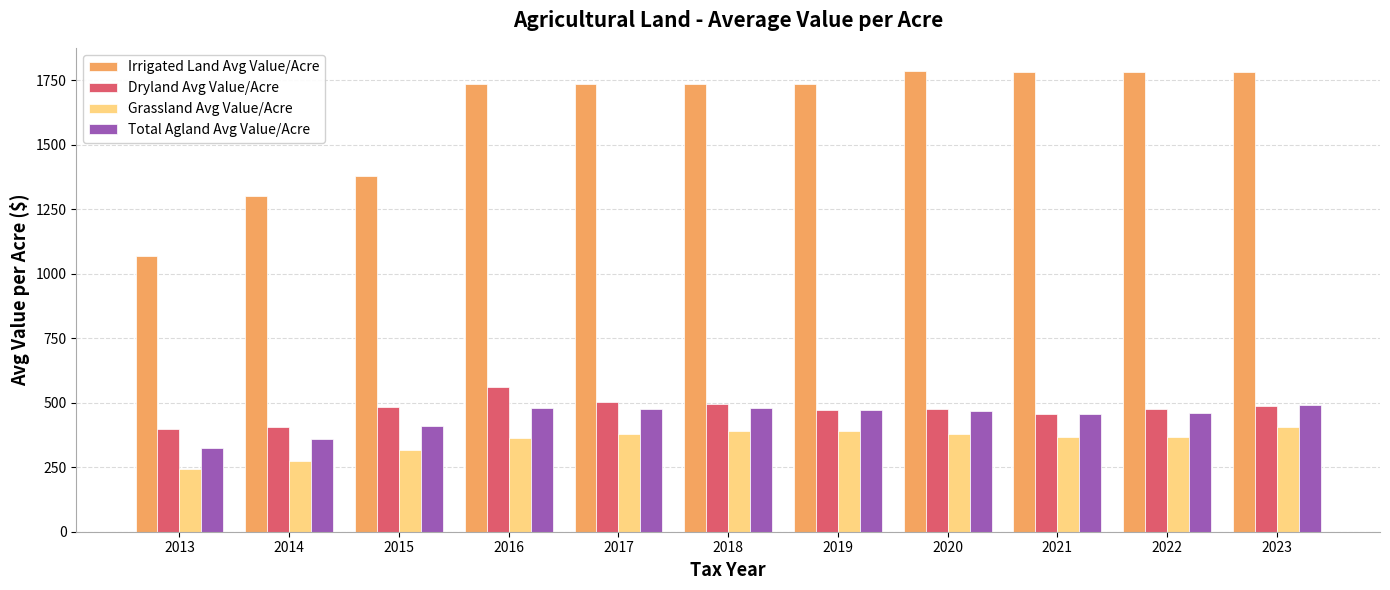

What is the sum of the Dryland Avg Value/Acre values at 2013 and 2015?

880.0